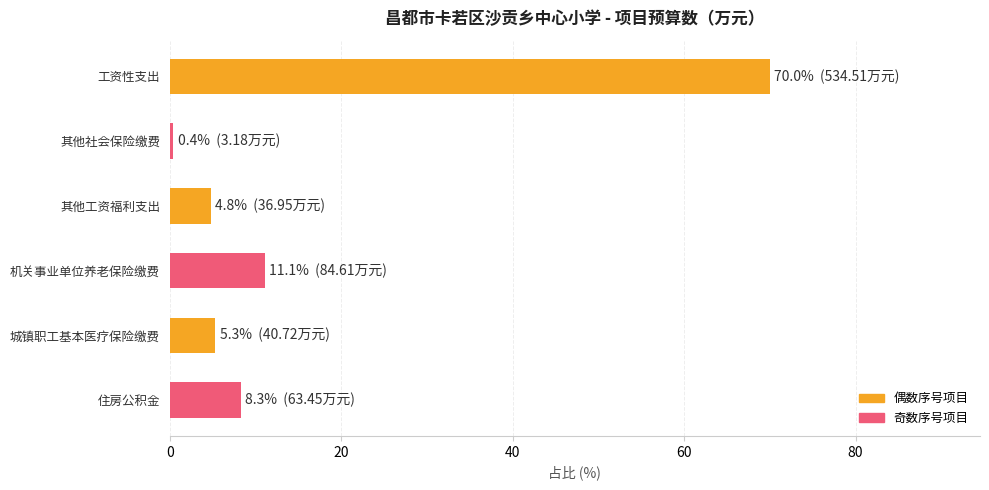

How many values are below 8?

3